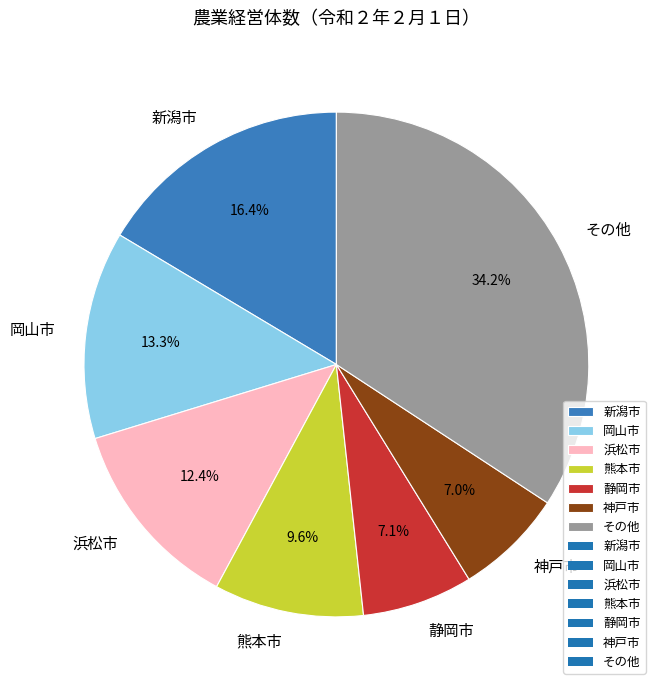

To the nearest percent, what is the difference between the largest and smallest slice percentages?

27%